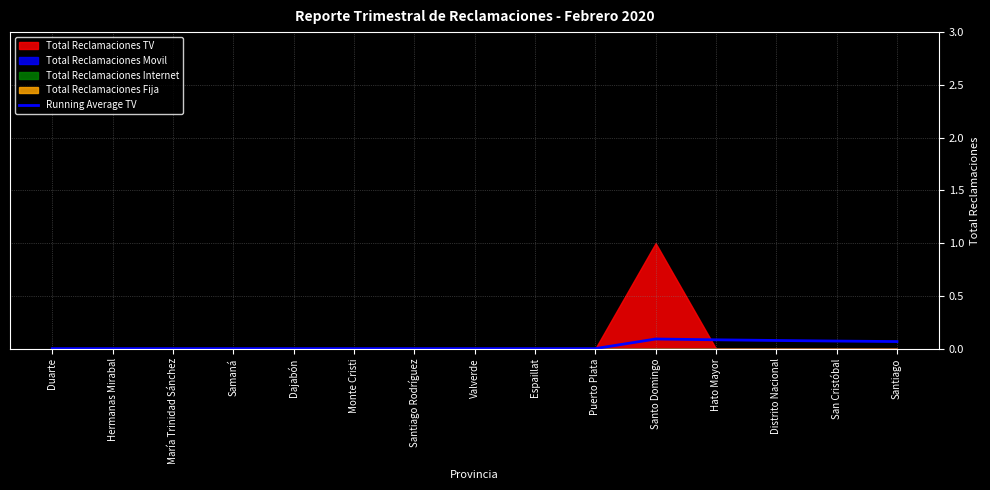

How many positive values are there?

5